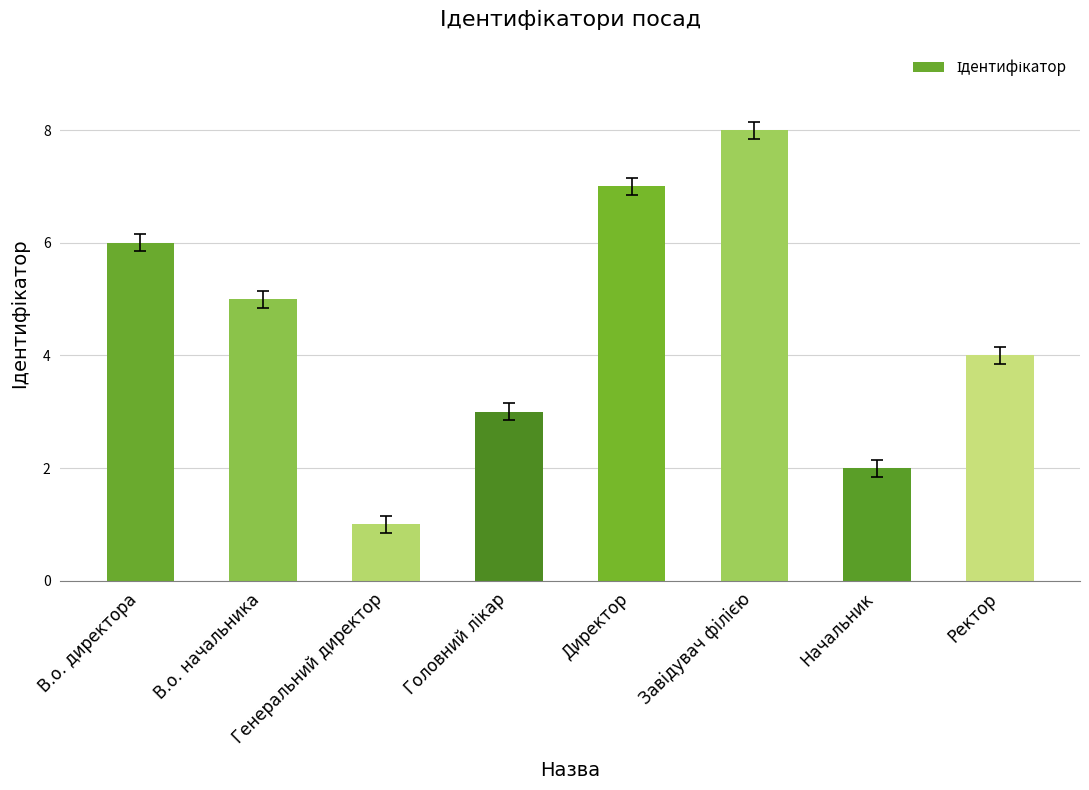

The chart shows a value of 5 at В.о. начальника. True or false?

True